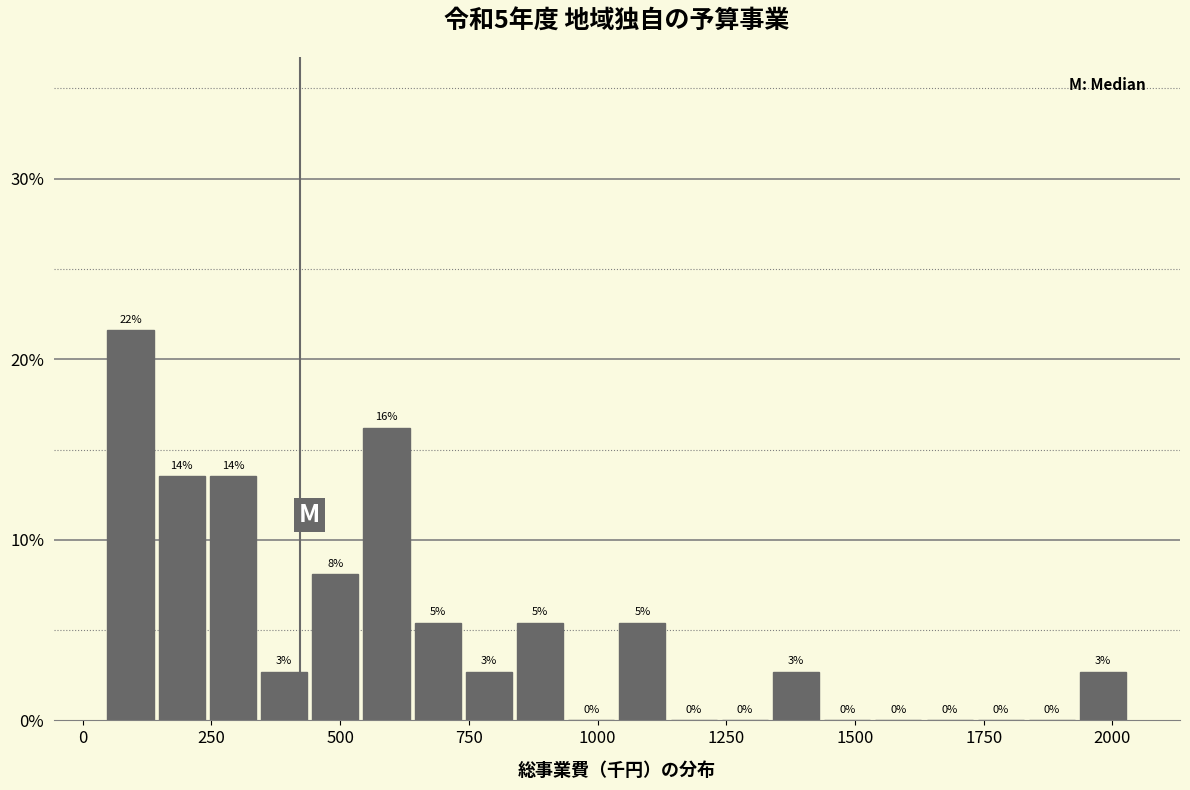

Around what value on the x-axis is the tallest bar? Give the approximate position of its centre, as read against the axis.

100